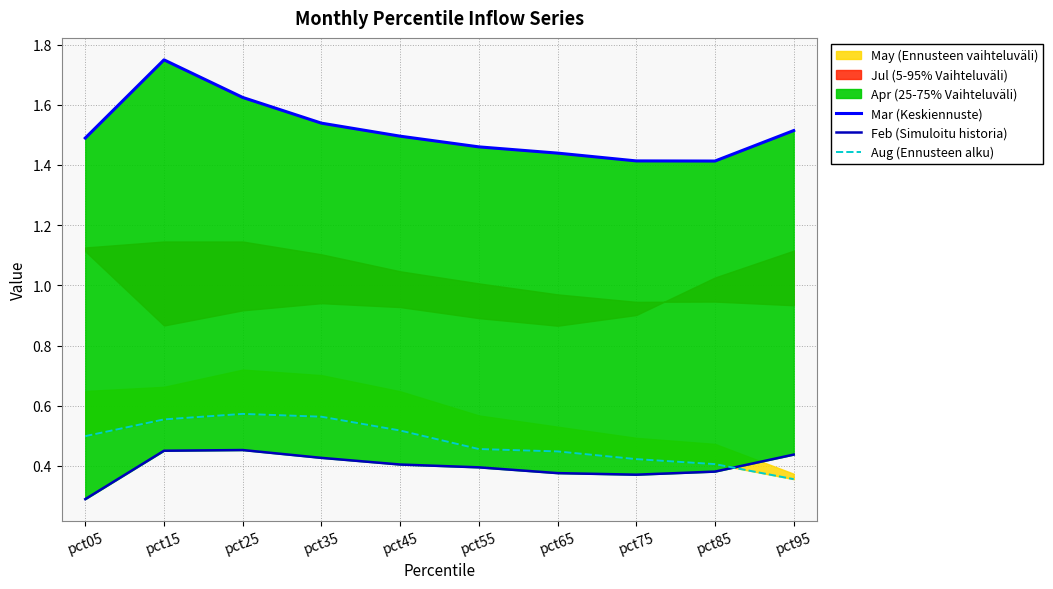

The Aug (Ennusteen alku) series shows 0.8 at pct35. True or false?

False